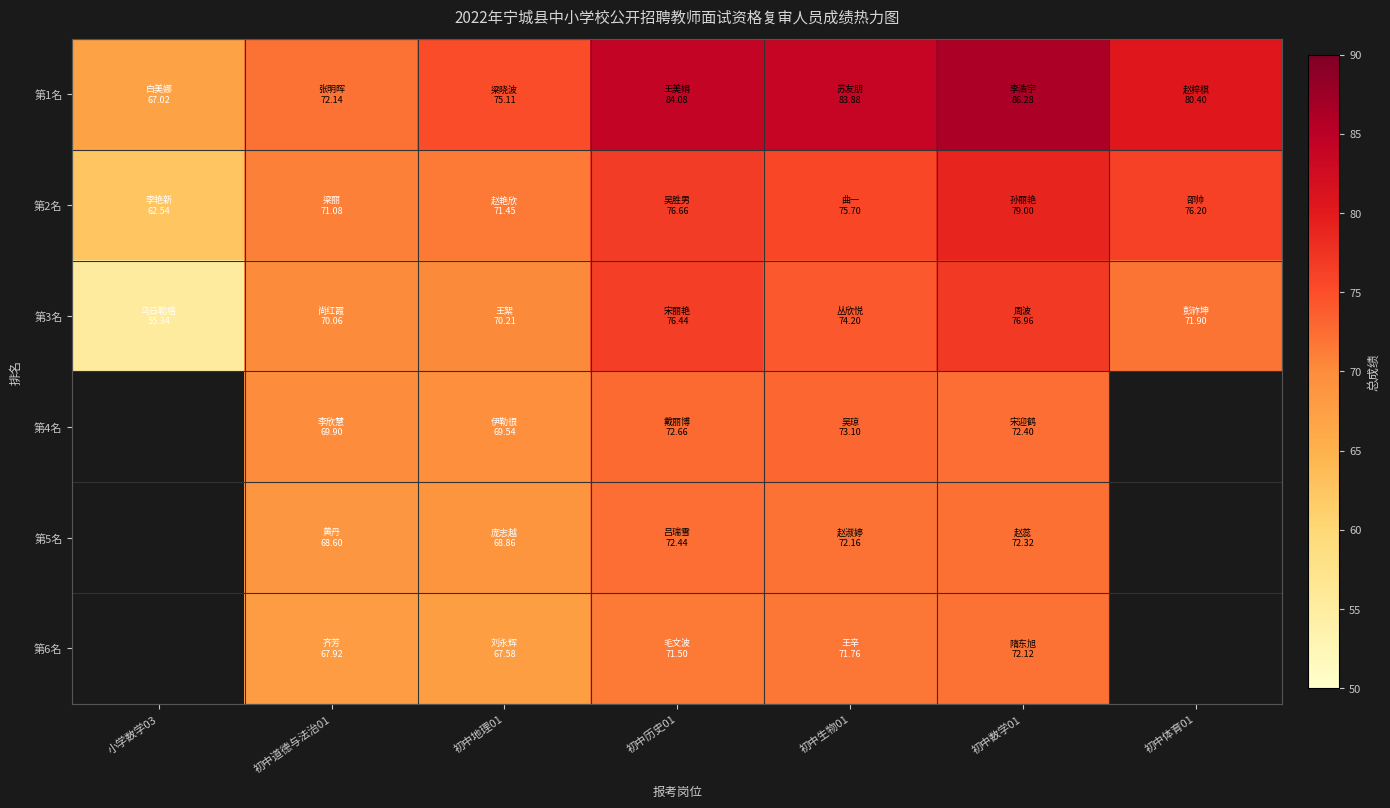

Is it true that 第2名 equals 39.4 at 初中道德与法治01?

False